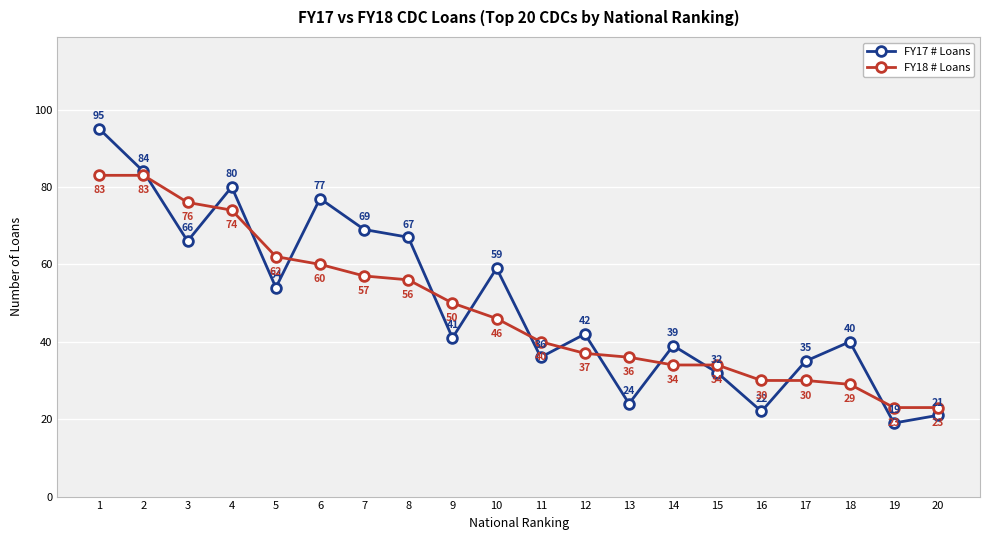

At which category does the chart reach its minimum across all series?

19